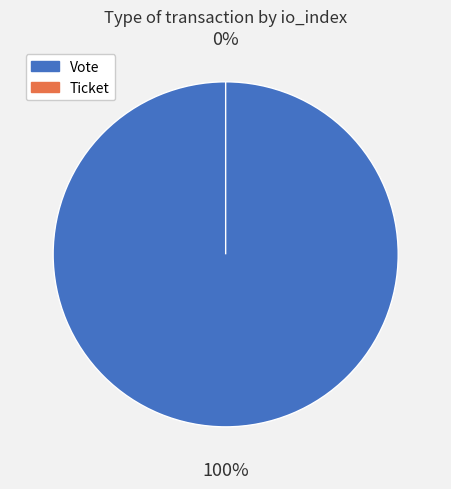

Which category has the biggest portion of the pie?

Vote